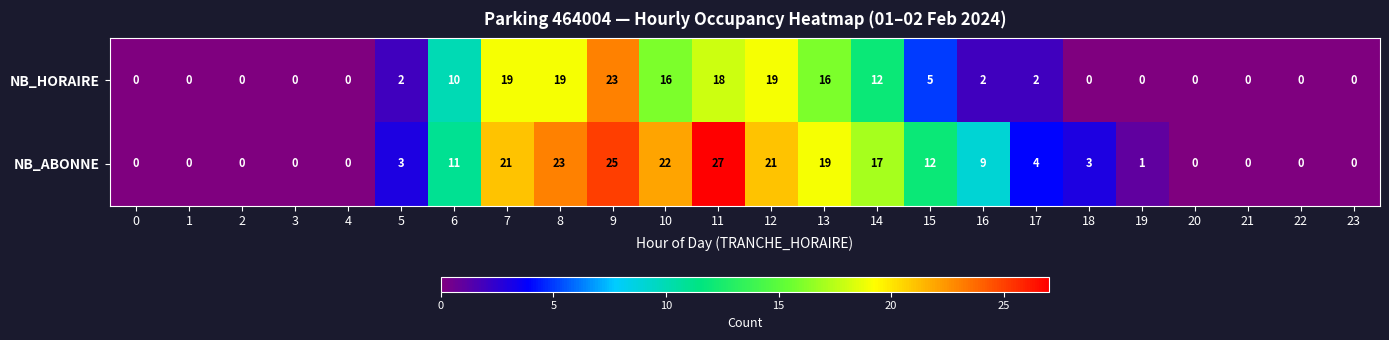

At 12, list the series in order from largest to smallest.

NB_ABONNE, NB_HORAIRE